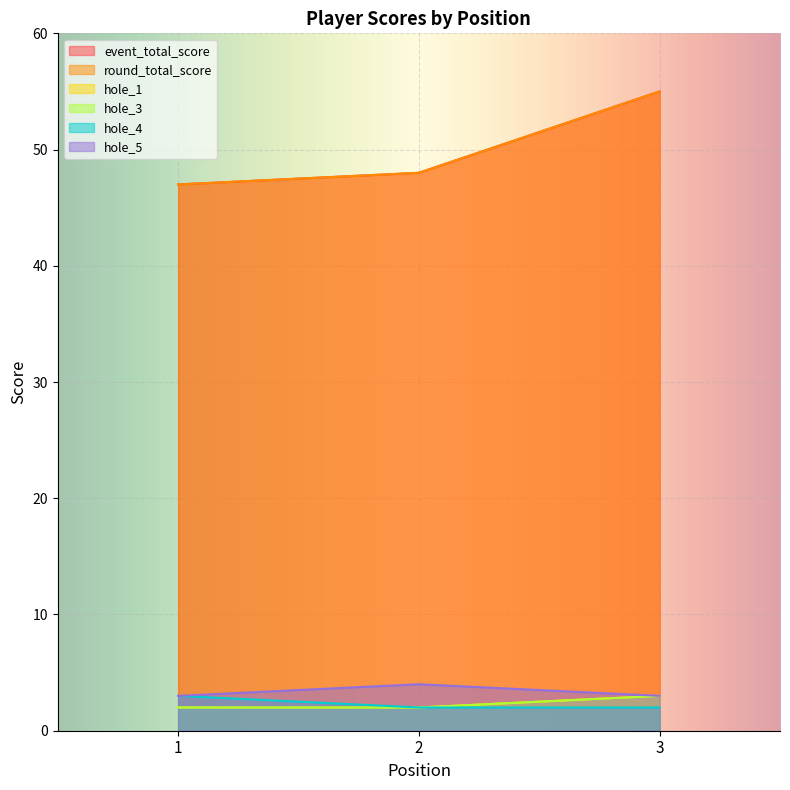

Reading left to right, list all the values displayed in this chart.

event_total_score: 47	48	55
round_total_score: 47	48	55
hole_1: 2	2	3
hole_3: 2	2	3
hole_4: 3	2	2
hole_5: 3	4	3